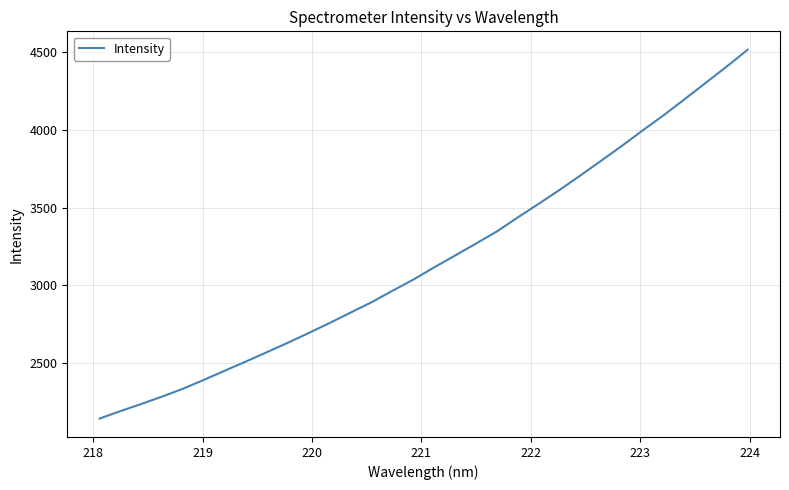

What is the maximum value shown in the chart?

4514.9